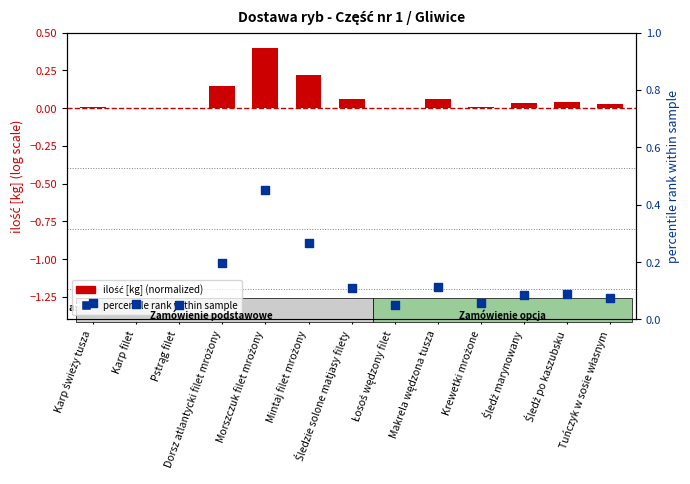

What are all the series names shown in the legend?

ilość [kg] (normalized), percentile rank within sample